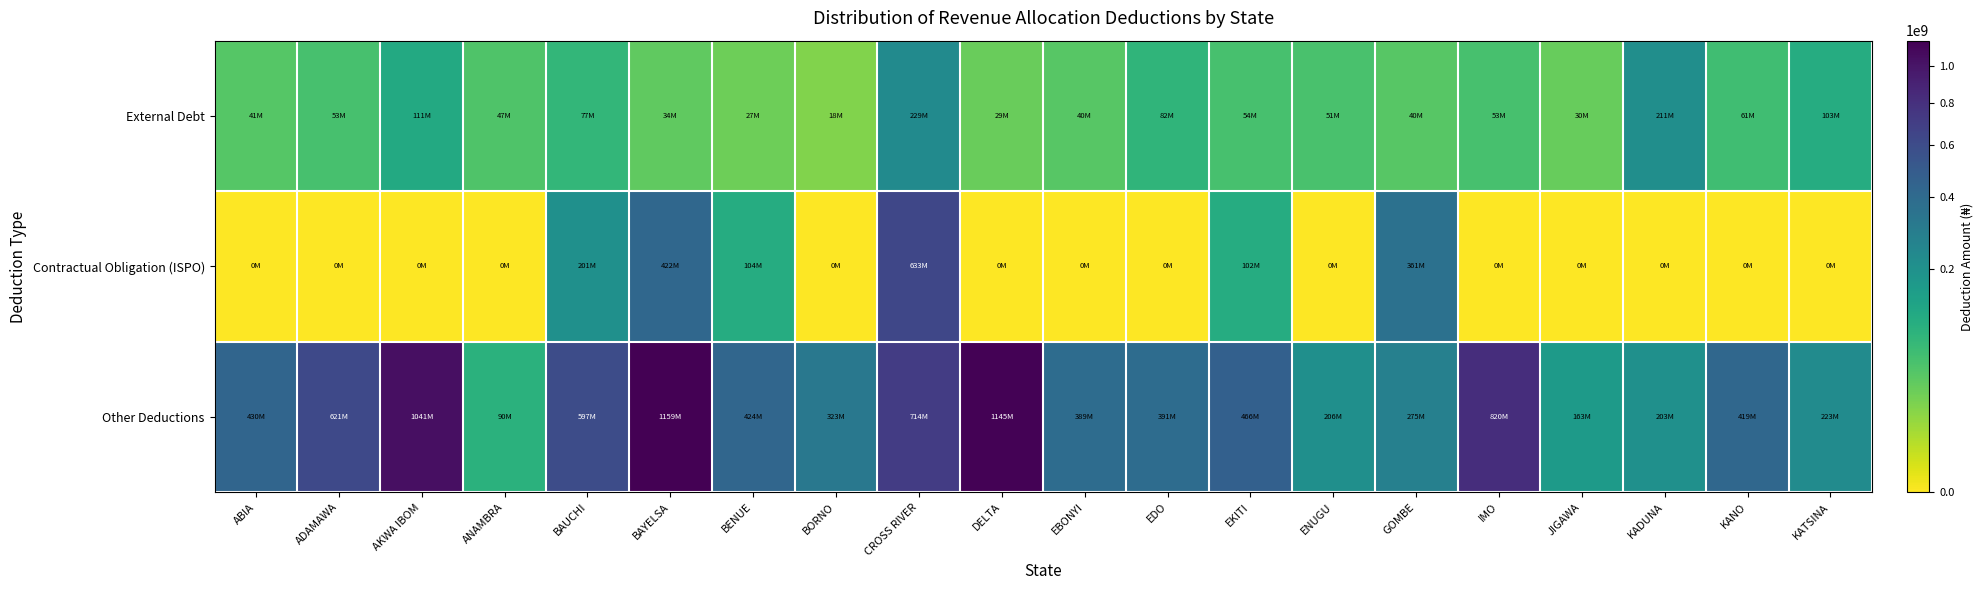

Which category has the highest value across all series?

BAYELSA